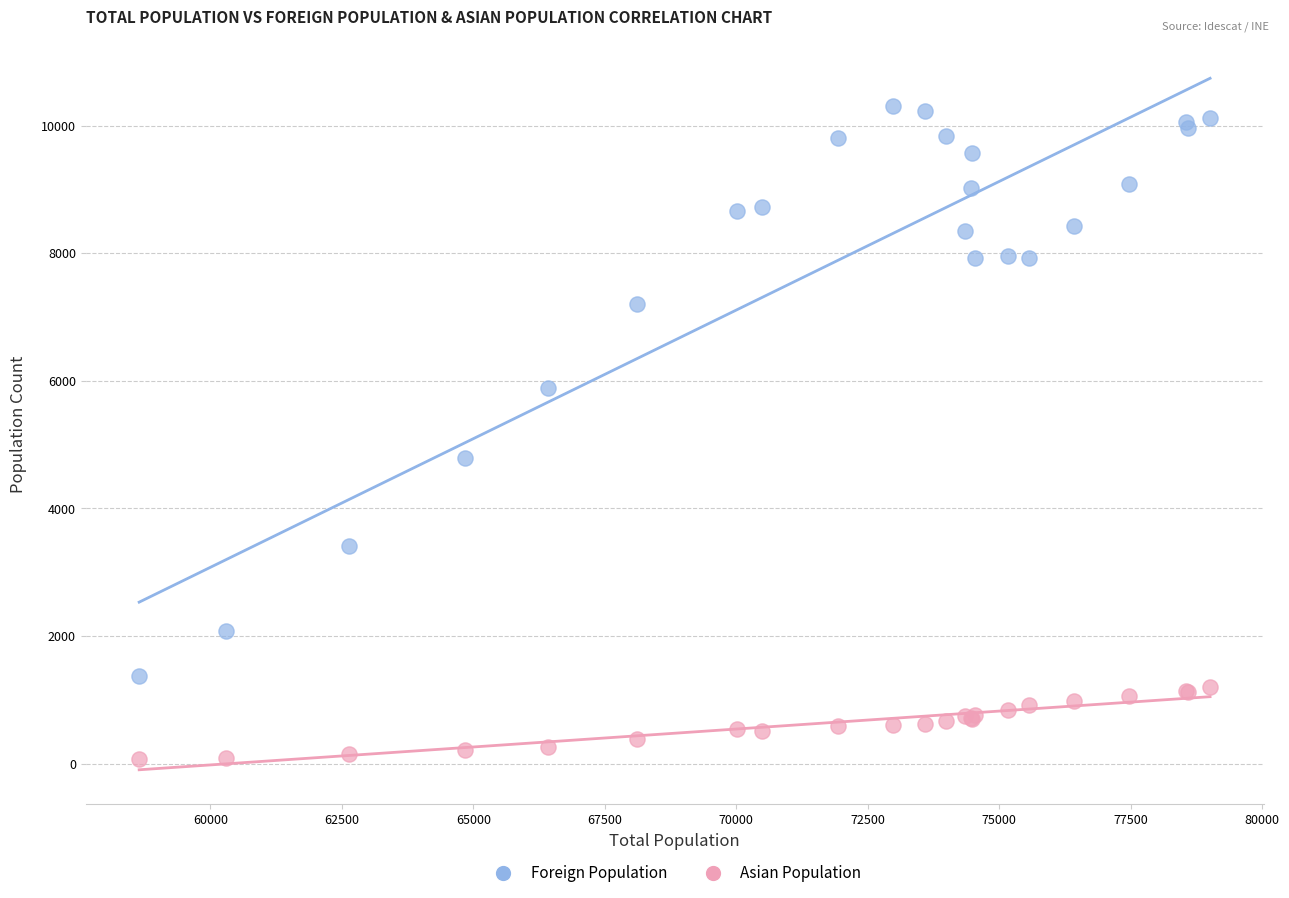

Which series contains the highest Y value?

Foreign Population